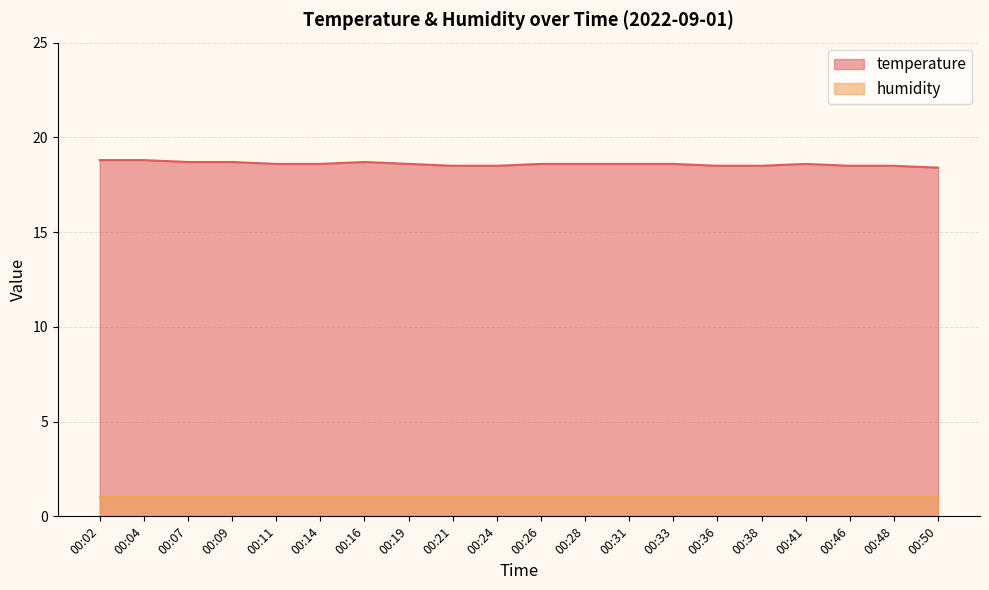

Between 00:04 and 00:16, which is larger?

00:04